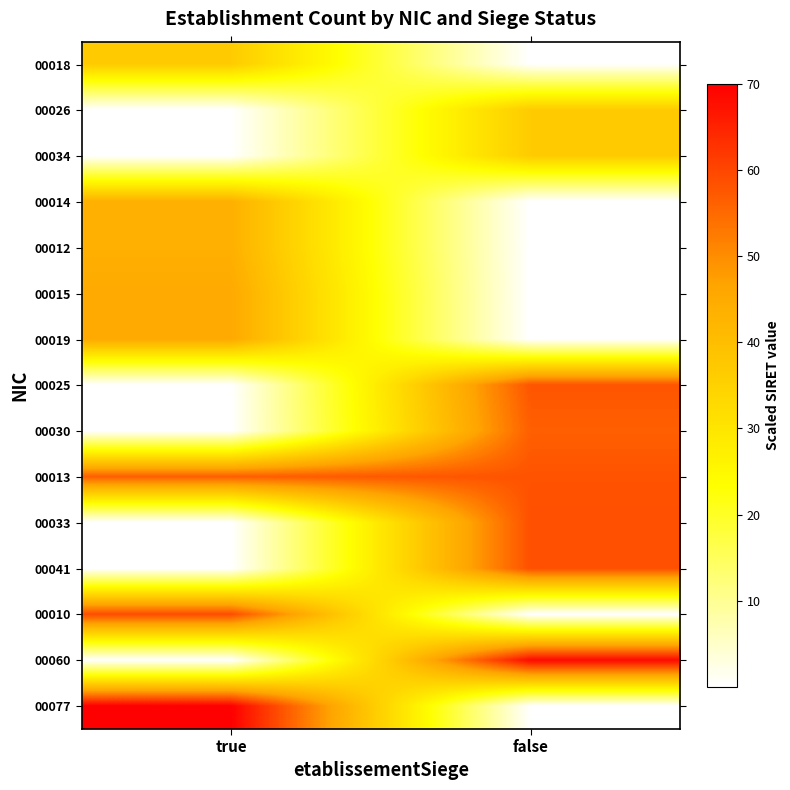

Reading right to left, extract all data points from this chart.

00018: false=0.0	true=36.7
00026: false=36.7	true=0.0
00034: false=36.7	true=0.0
00014: false=0.0	true=43.6
00012: false=0.0	true=43.6
00015: false=0.0	true=45.4
00019: false=0.0	true=45.4
00025: false=57.9	true=0.0
00030: false=56.5	true=0.0
00013: false=58.2	true=56.5
00033: false=58.7	true=0.0
00041: false=58.7	true=0.0
00010: false=0.0	true=59.2
00060: false=68.6	true=0.0
00077: false=0.0	true=70.0